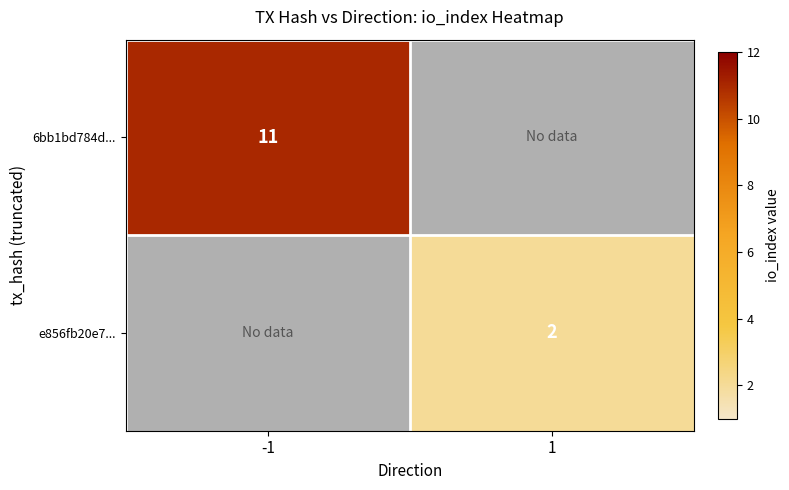

Is it true that 6bb1bd784d... equals 5 at -1?

False